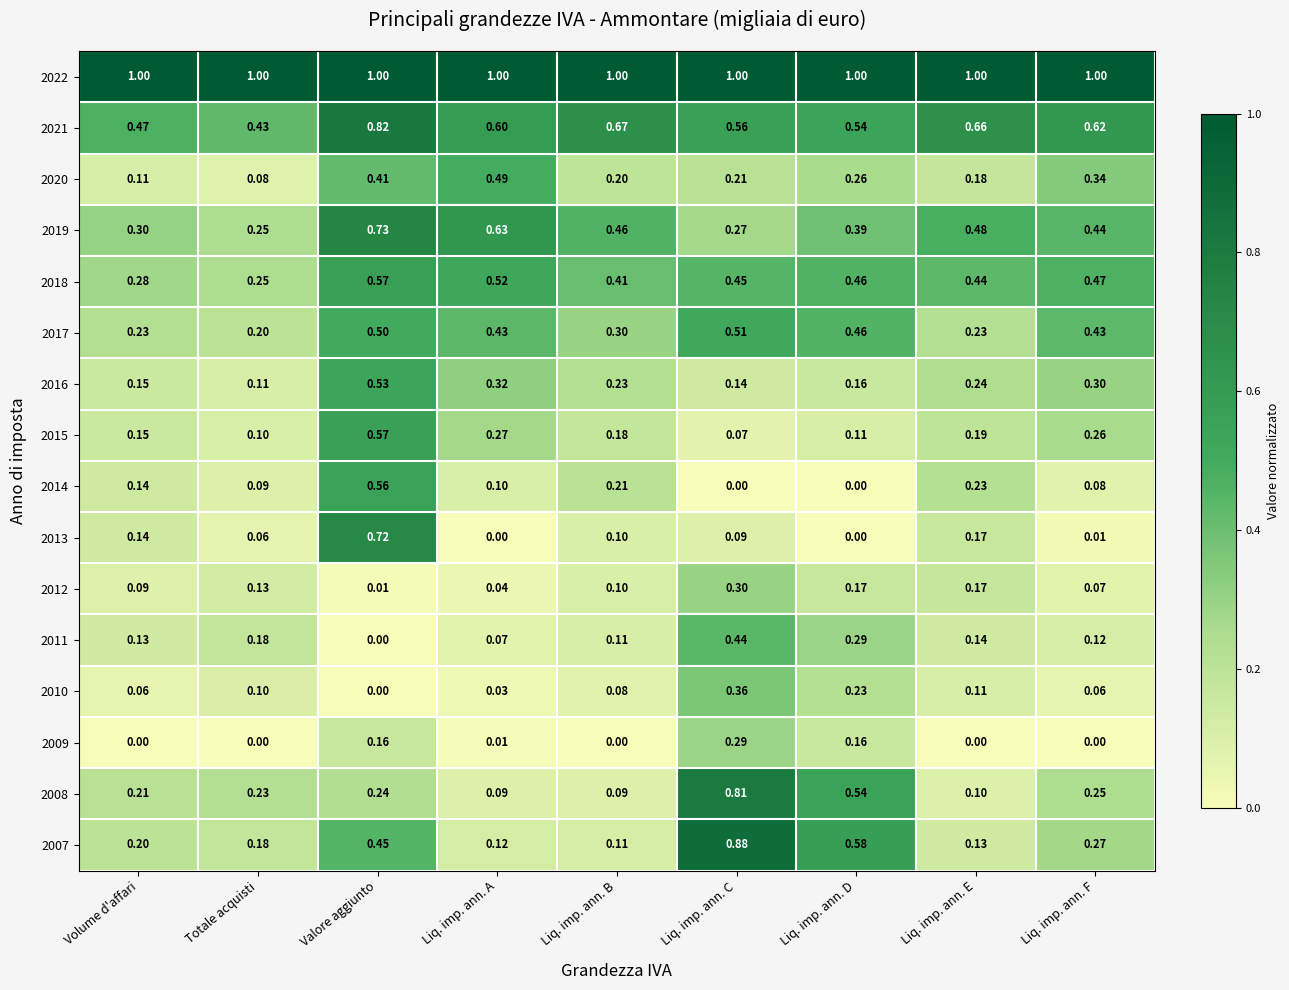

Is the value of 2016 at Liq. imp. ann. D greater than the value of 2018 at Liq. imp. ann. E?

No